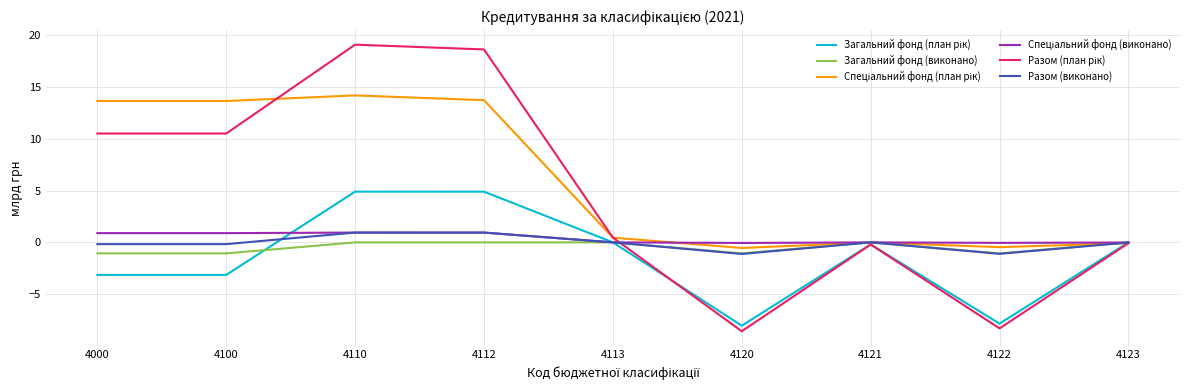

Is it true that Загальний фонд (виконано) equals 0.0 at 4113?

True